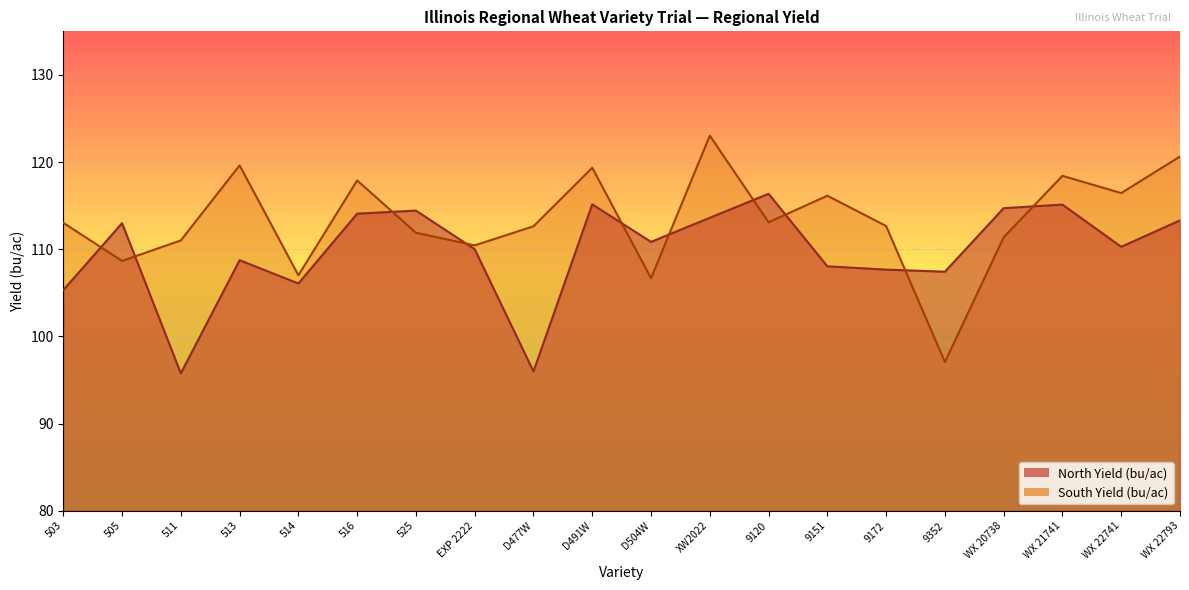

What is the sum of the South Yield (bu/ac) values at XW2022 and 514?

230.0